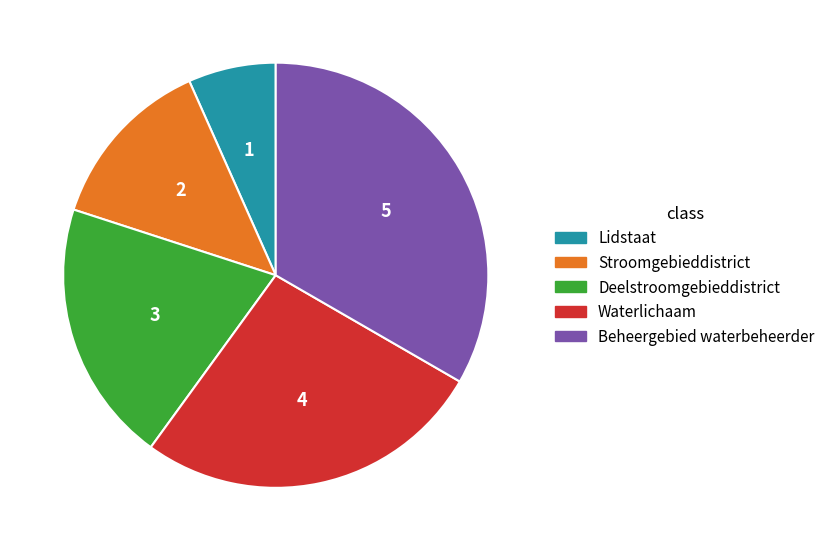

Is it true that Beheergebied waterbeheerder is 43% of the pie?

False